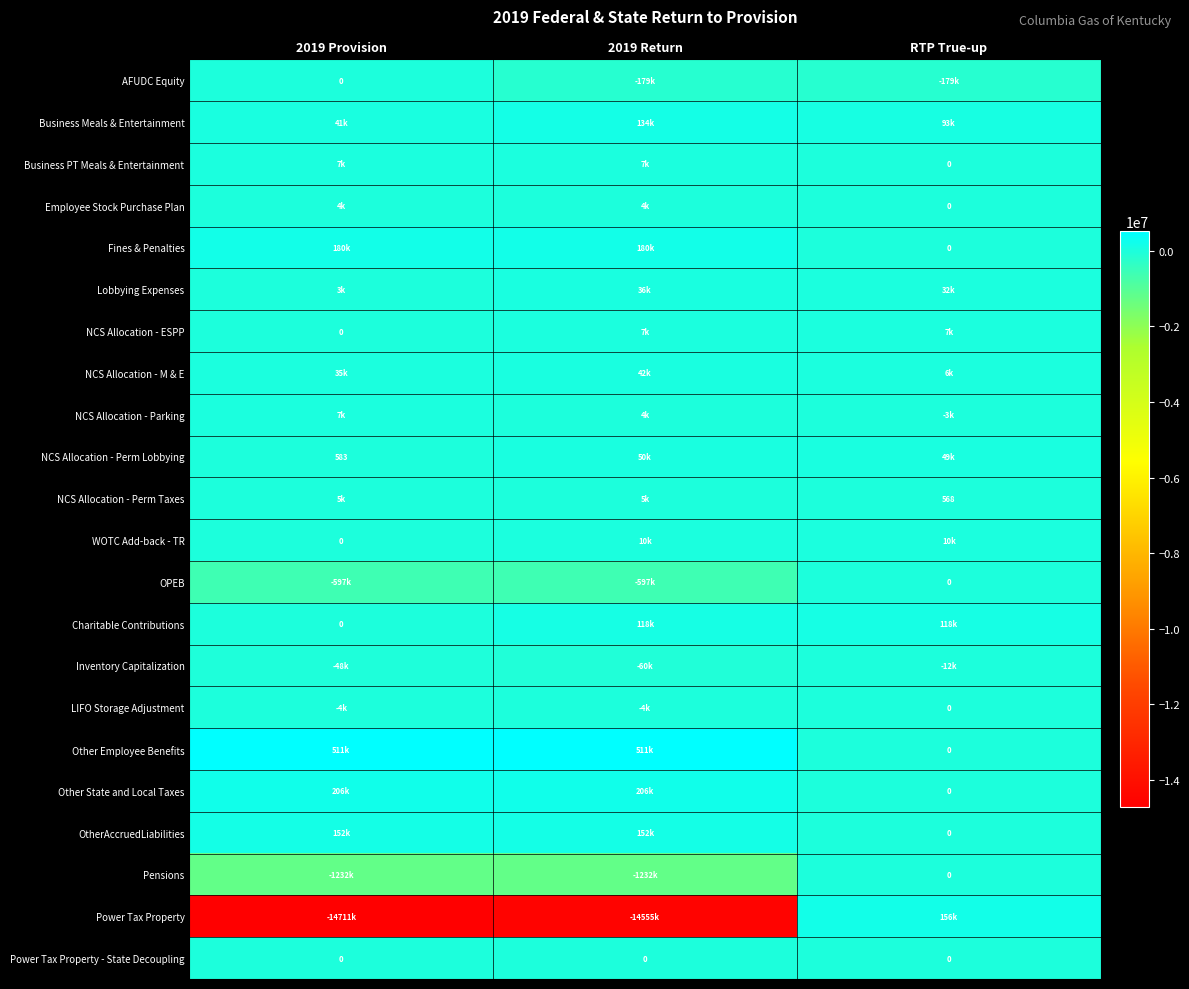

Rank the series at 2019 Provision from lowest to highest value.

Power Tax Property, Pensions, OPEB, Inventory Capitalization, LIFO Storage Adjustment, AFUDC Equity, NCS Allocation - ESPP, WOTC Add-back - TR, Charitable Contributions, Power Tax Property - State Decoupling, NCS Allocation - Perm Lobbying, Lobbying Expenses, Employee Stock Purchase Plan, NCS Allocation - Perm Taxes, NCS Allocation - Parking, Business PT Meals & Entertainment, NCS Allocation - M & E, Business Meals & Entertainment, OtherAccruedLiabilities, Fines & Penalties, Other State and Local Taxes, Other Employee Benefits